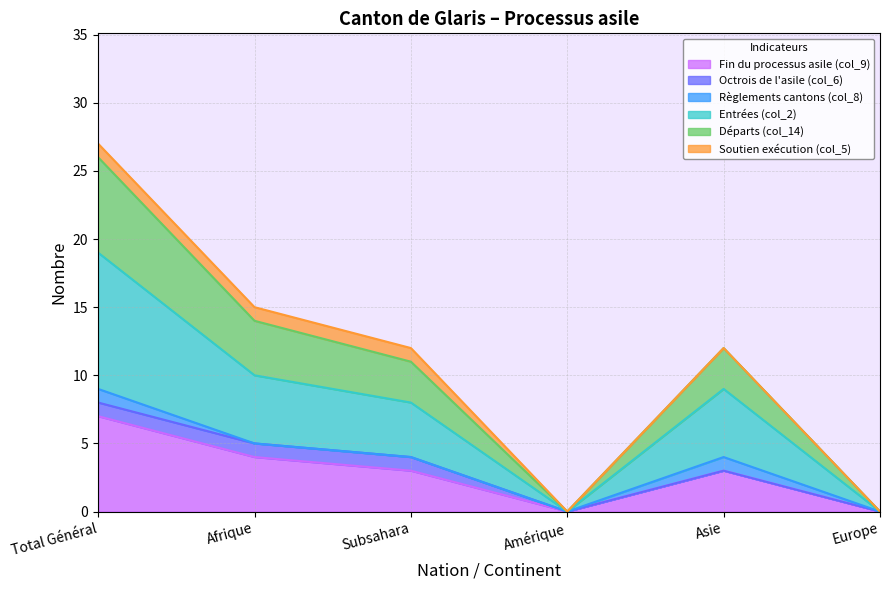

True or false: Départs (col_14) and Entrées (col_2) cross at least once.

False